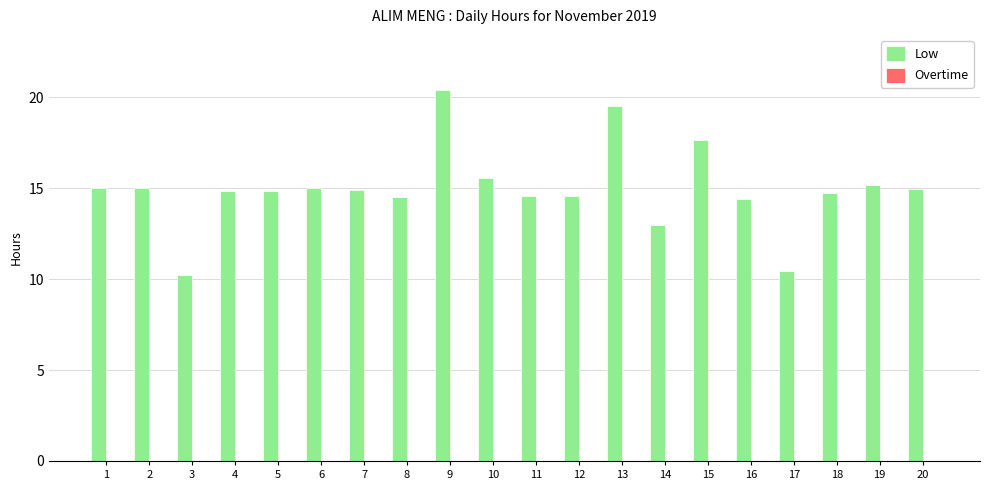

The value at 14 is 13.0. True or false?

True